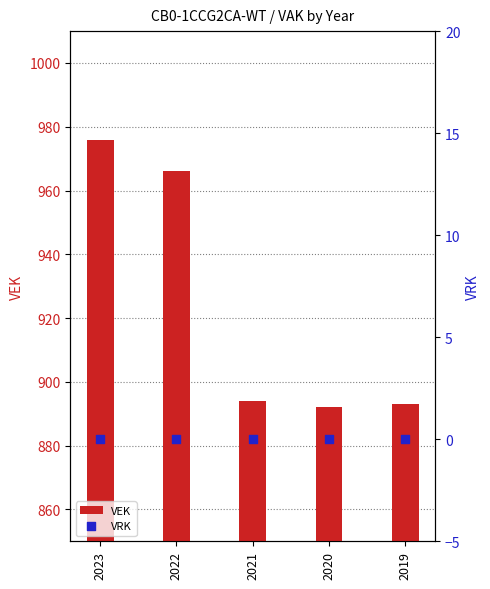

Which series reaches the minimum Y coordinate?

VRK